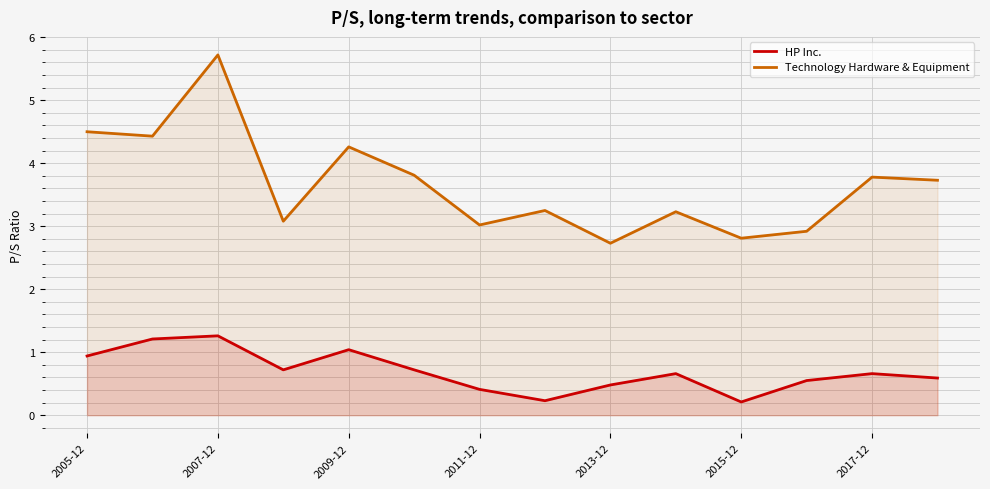

At 2017-12, list the series in order from largest to smallest.

Technology Hardware & Equipment, HP Inc.